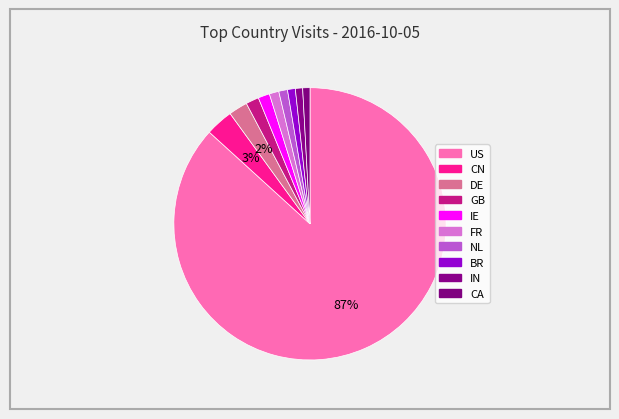

The CA slice represents 1% of the pie. True or false?

True